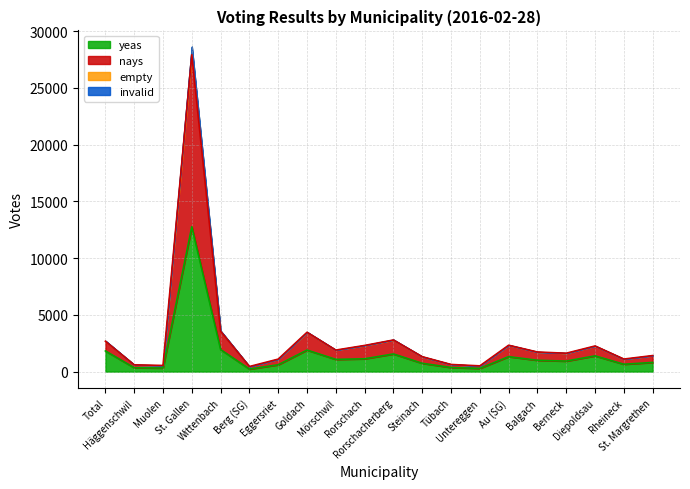

What is the maximum value for yeas?

12764